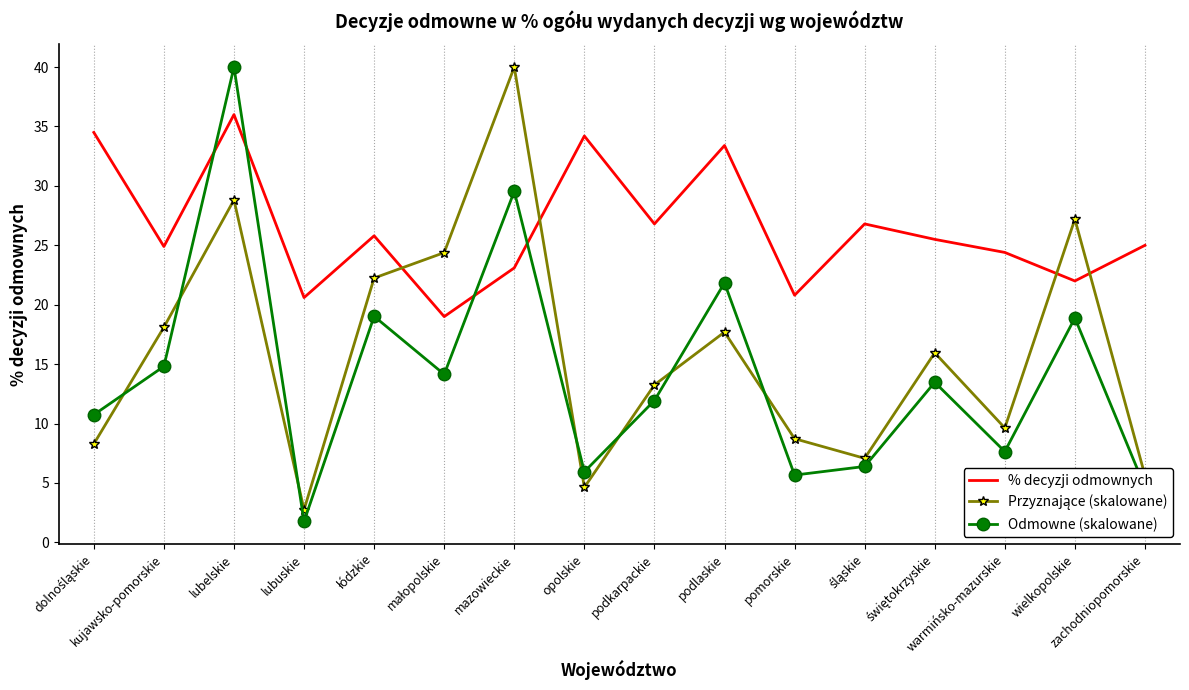

Between podkarpackie and podlaskie, which series saw the biggest shift?

Odmowne (skalowane)